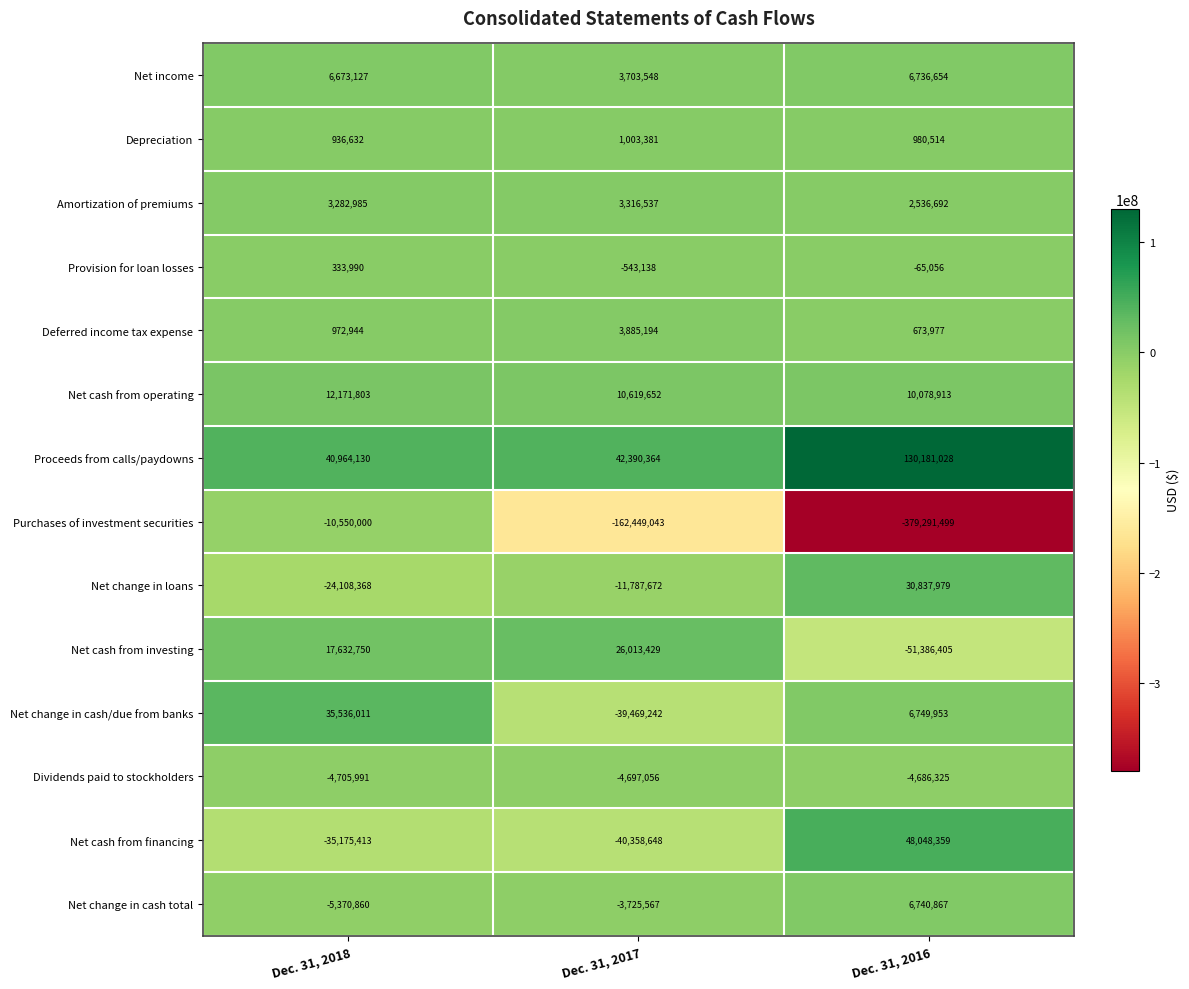

Which series has the largest total across all categories?

Proceeds from calls/paydowns